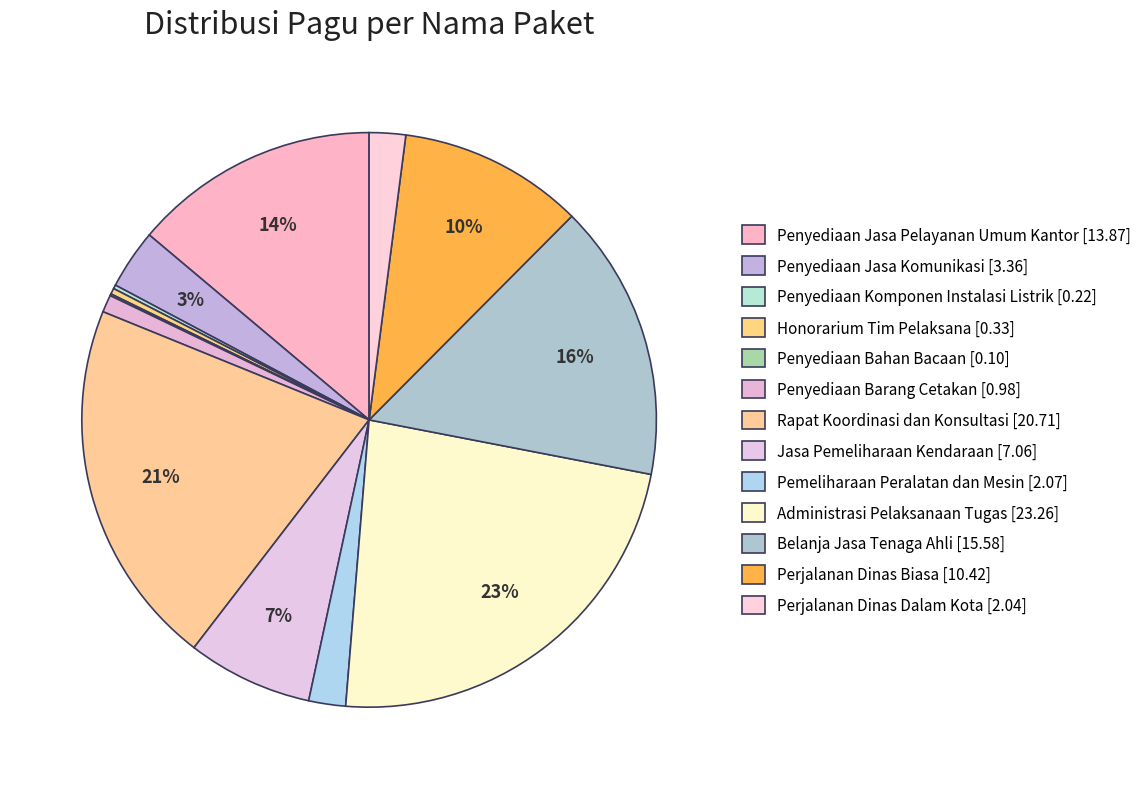

To the nearest percent, what is the combined percentage of Penyediaan Barang Cetakan and Perjalanan Dinas Dalam Kota?

3%